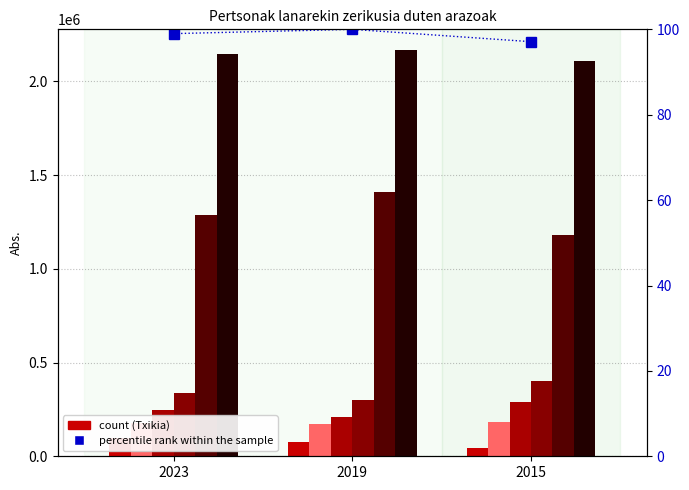

How many categories are shown in the chart?

3